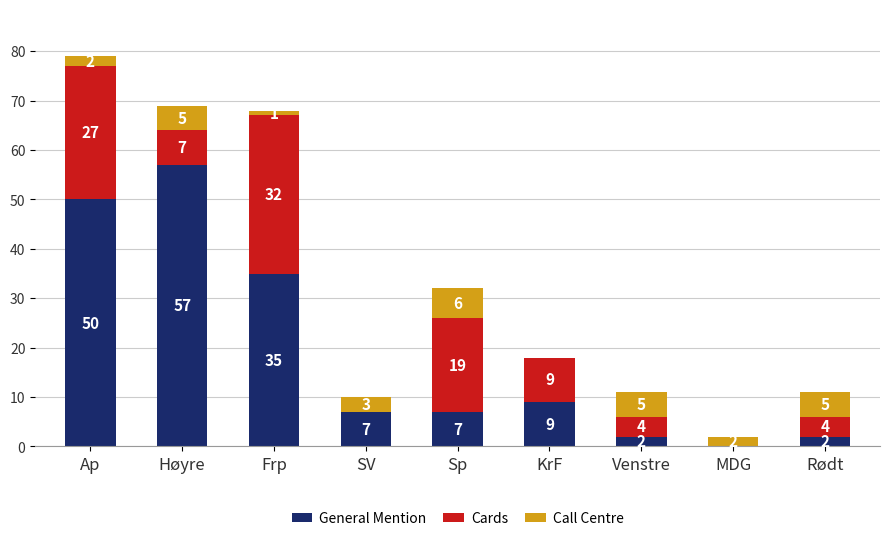

Read the General Mention value at Ap, to the nearest 10.

50